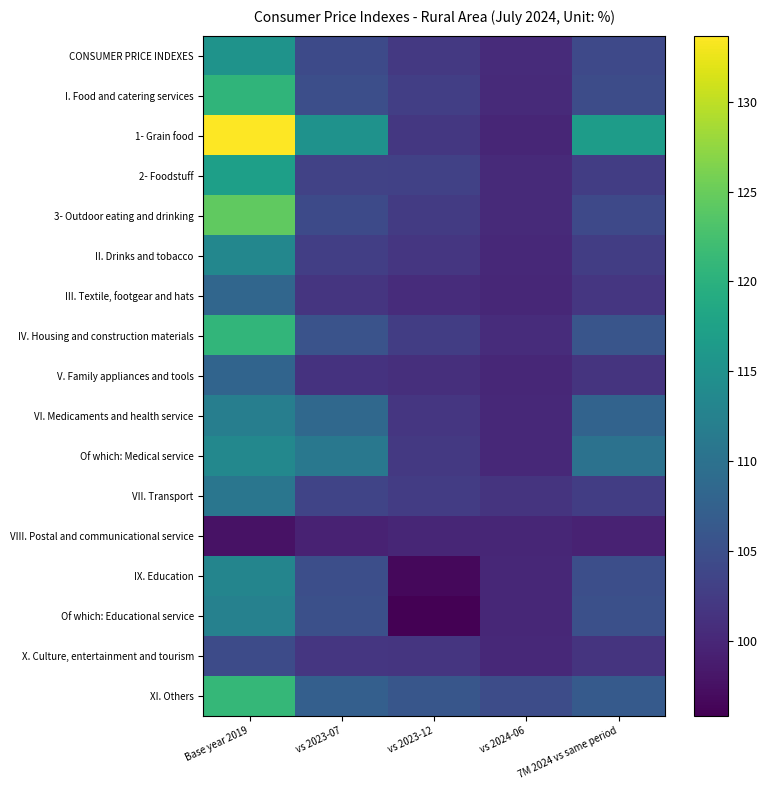

Between vs 2024-06 and vs 2023-12, which is larger?

vs 2023-12